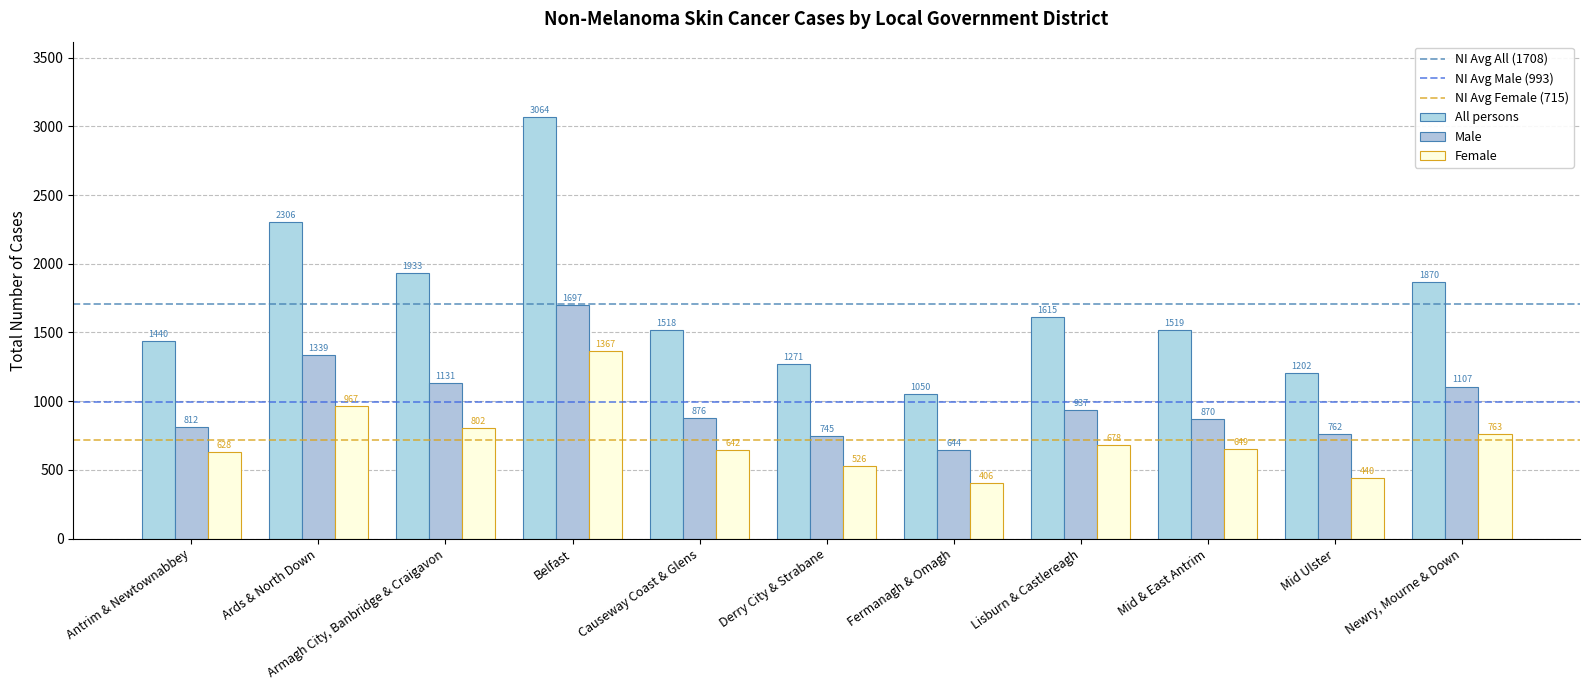

Reading left to right, list all the values displayed in this chart.

All persons: 1440	2306	1933	3064	1518	1271	1050	1615	1519	1202	1870
Male: 812	1339	1131	1697	876	745	644	937	870	762	1107
Female: 628	967	802	1367	642	526	406	678	649	440	763